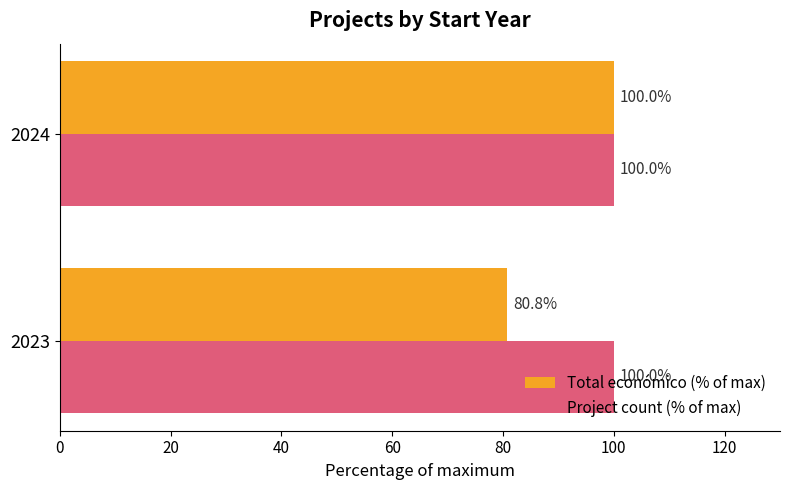

What is the average value of the Project count (% of max) series?

100.0